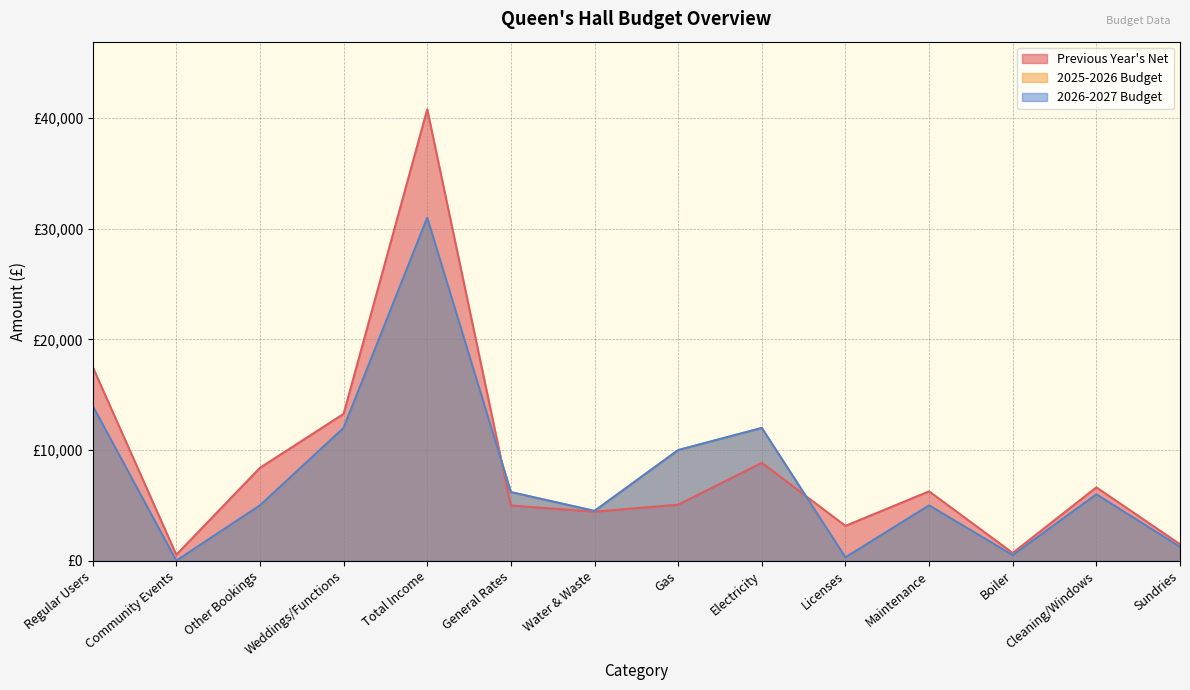

What is the label of the 5th point from the right?

Licenses